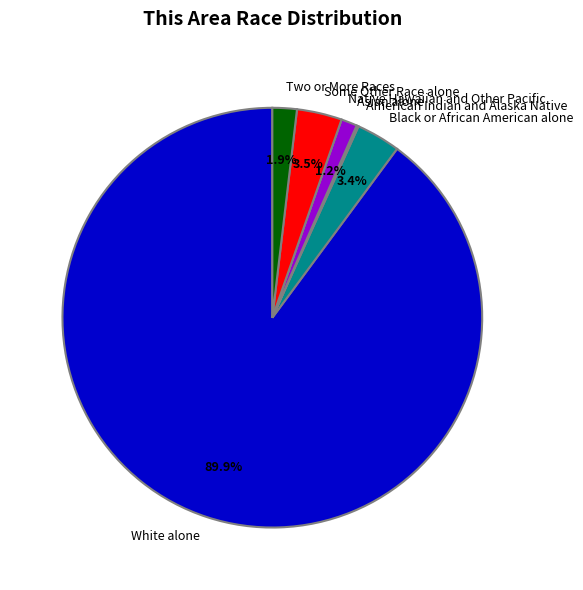

Is there any slice that represents more than half of the pie?

Yes